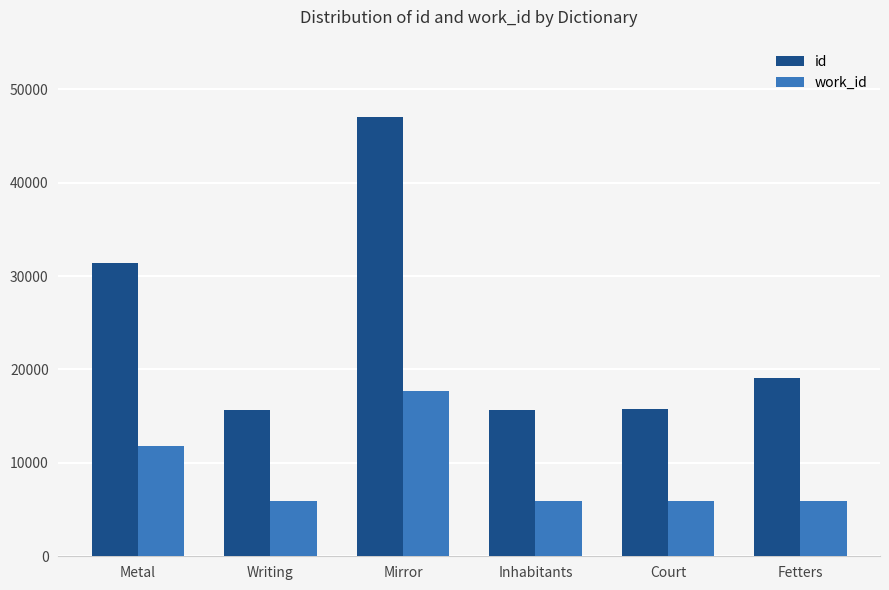

At which category does the chart reach its peak across all series?

Mirror